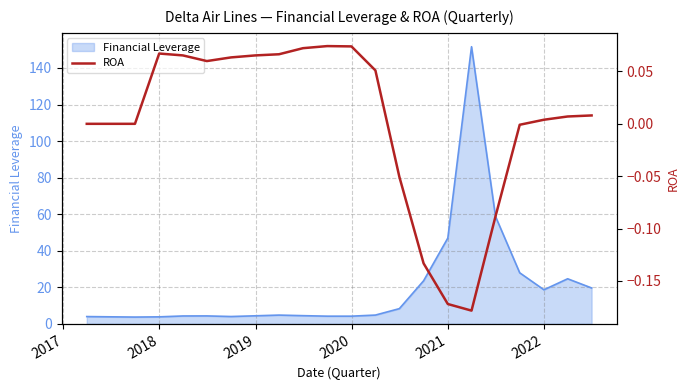

What is the highest value of the Financial Leverage series?

151.6